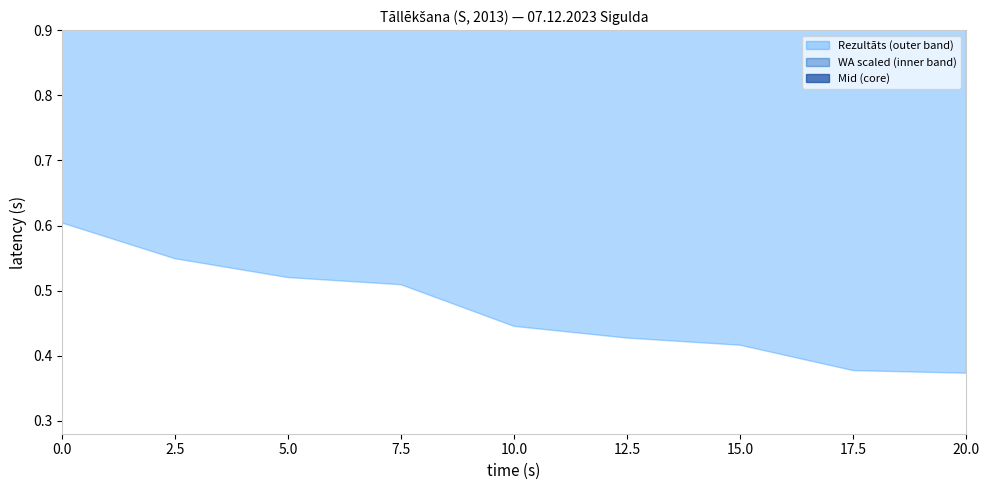

The Rezultāts series shows 1.3 at Evelīna Marta Siņica. True or false?

False